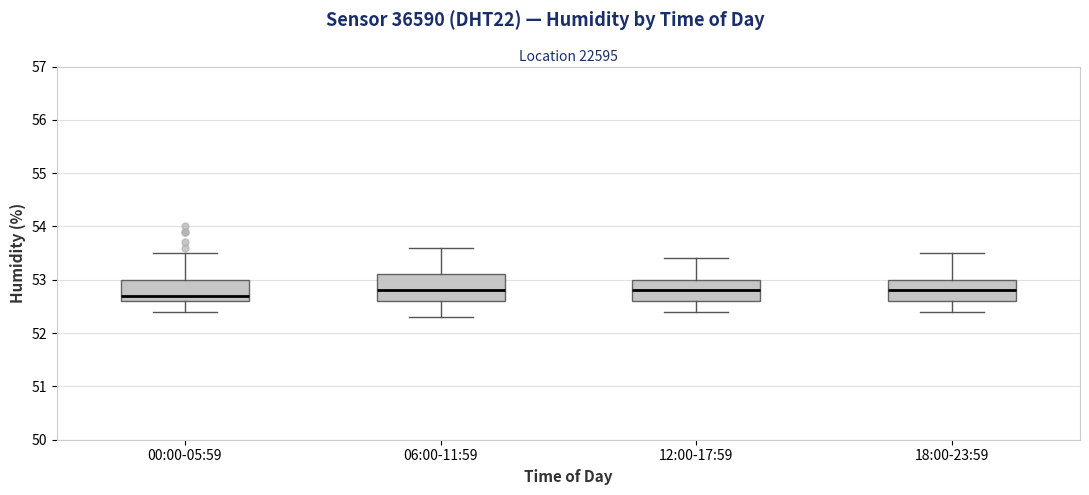

Reading left to right, transcribe this box plot: for each box, give where its median line is, the range the box spans, and where its two whiskers end, as read against the y-axis. The values are not printed on the chart, so give them approximately, as read against the axis.

00:00-05:59: median 52.7, box 52.6 to 53.0, whiskers 52.4 to 53.5
06:00-11:59: median 52.8, box 52.6 to 53.1, whiskers 52.3 to 53.6
12:00-17:59: median 52.8, box 52.6 to 53.0, whiskers 52.4 to 53.4
18:00-23:59: median 52.8, box 52.6 to 53.0, whiskers 52.4 to 53.5